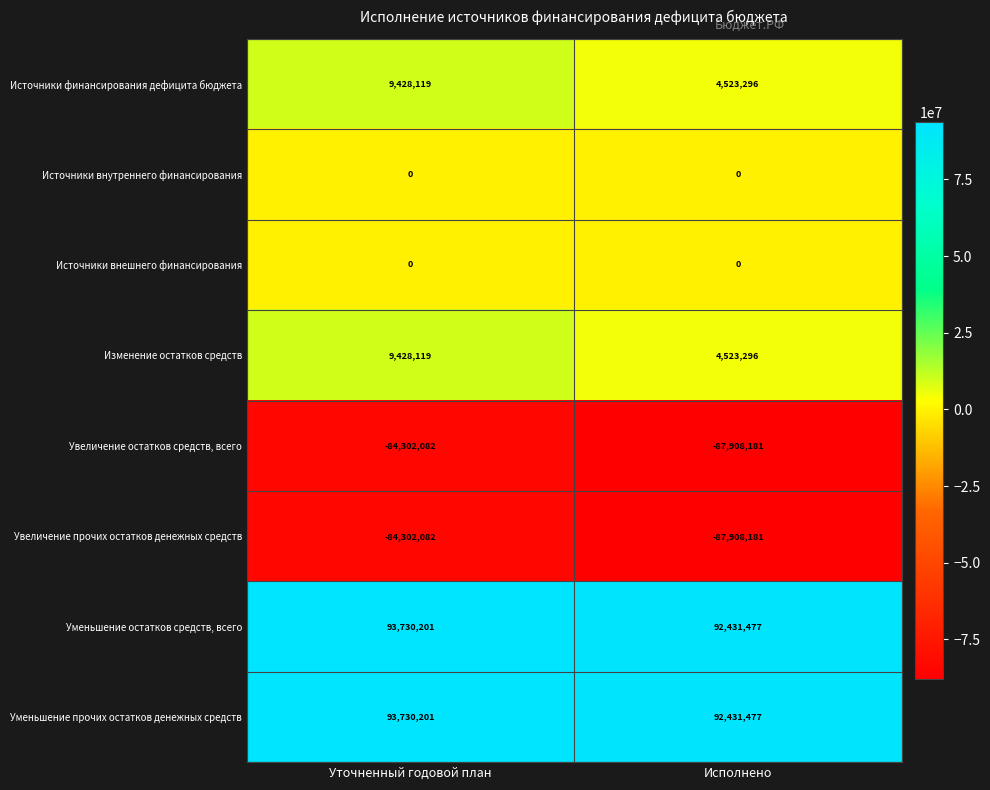

The Изменение остатков средств series shows 2056042 at Исполнено. True or false?

False